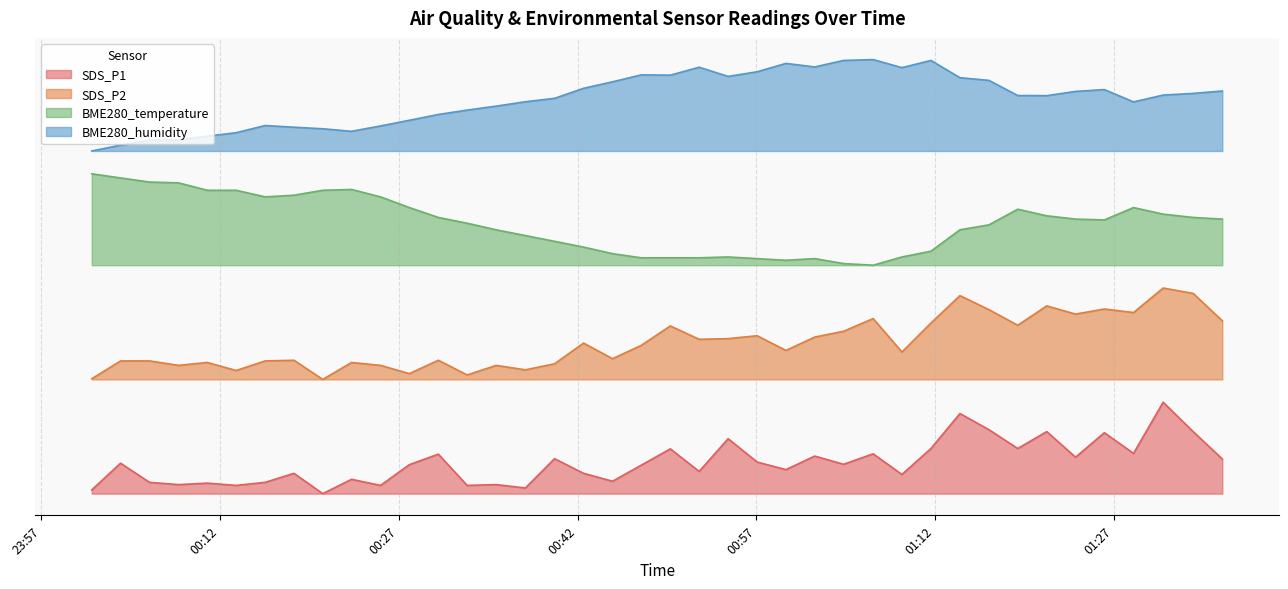

What is the maximum value shown in the chart?

95.0